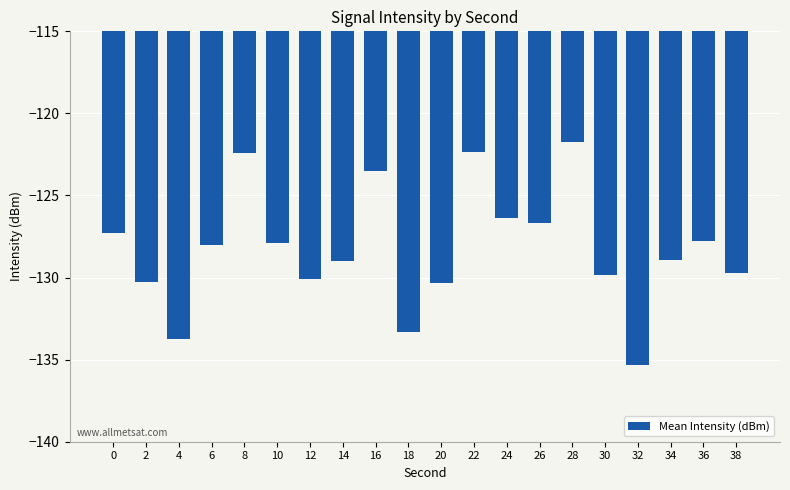

What is the average value?

-128.2